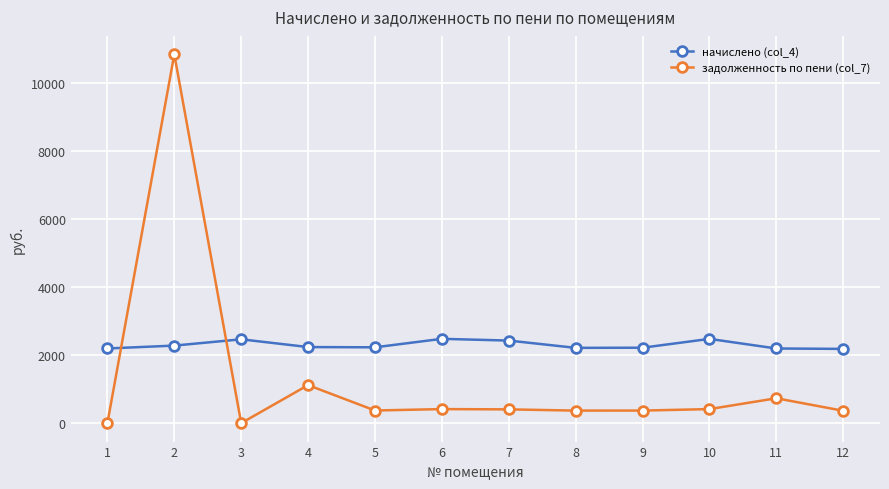

Between which two adjacent categories do начислено (col_4) and задолженность по пени (col_7) first intersect?

1 and 2